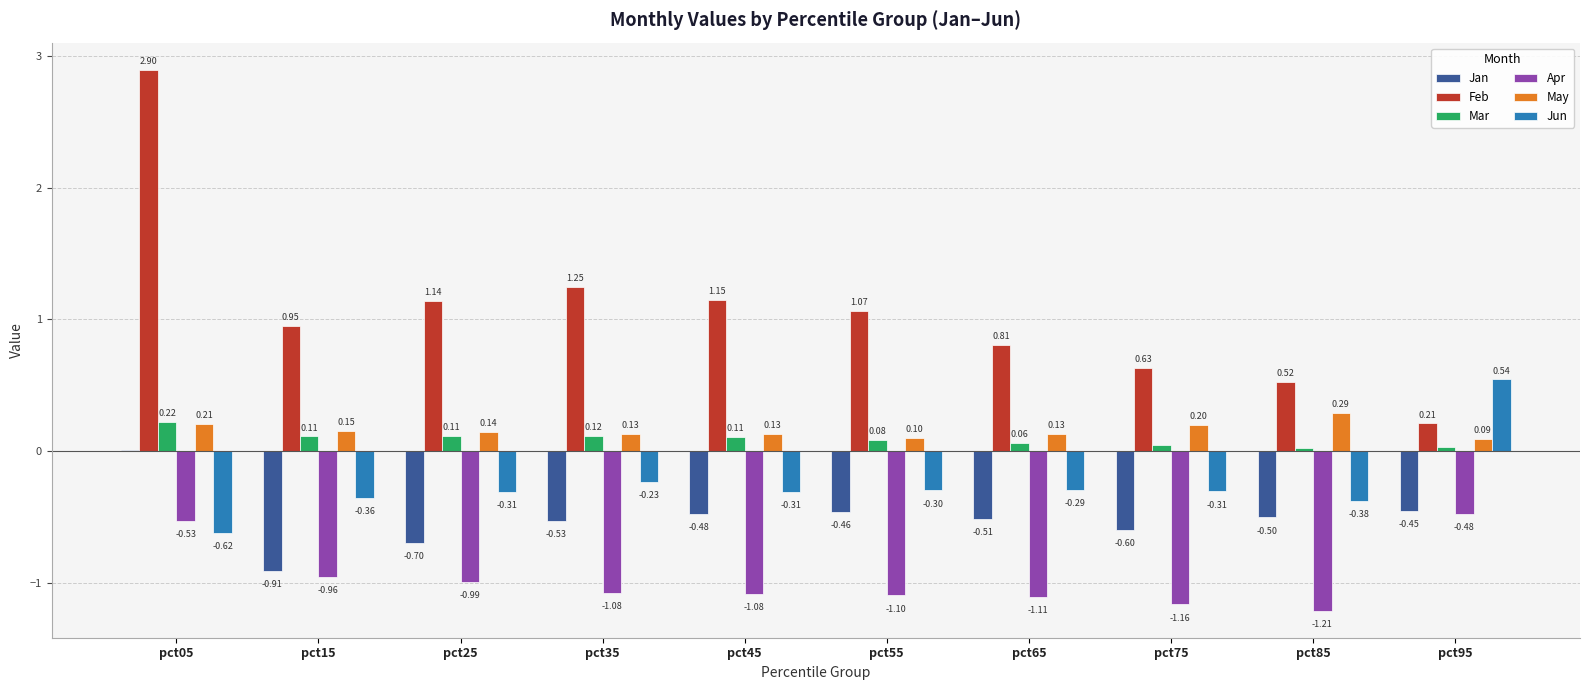

Which series has the largest total across all categories?

Feb